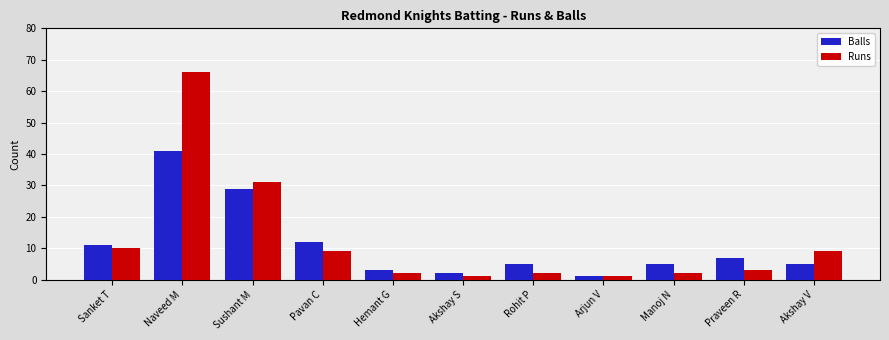

The Balls series shows 7 at Praveen R. True or false?

True